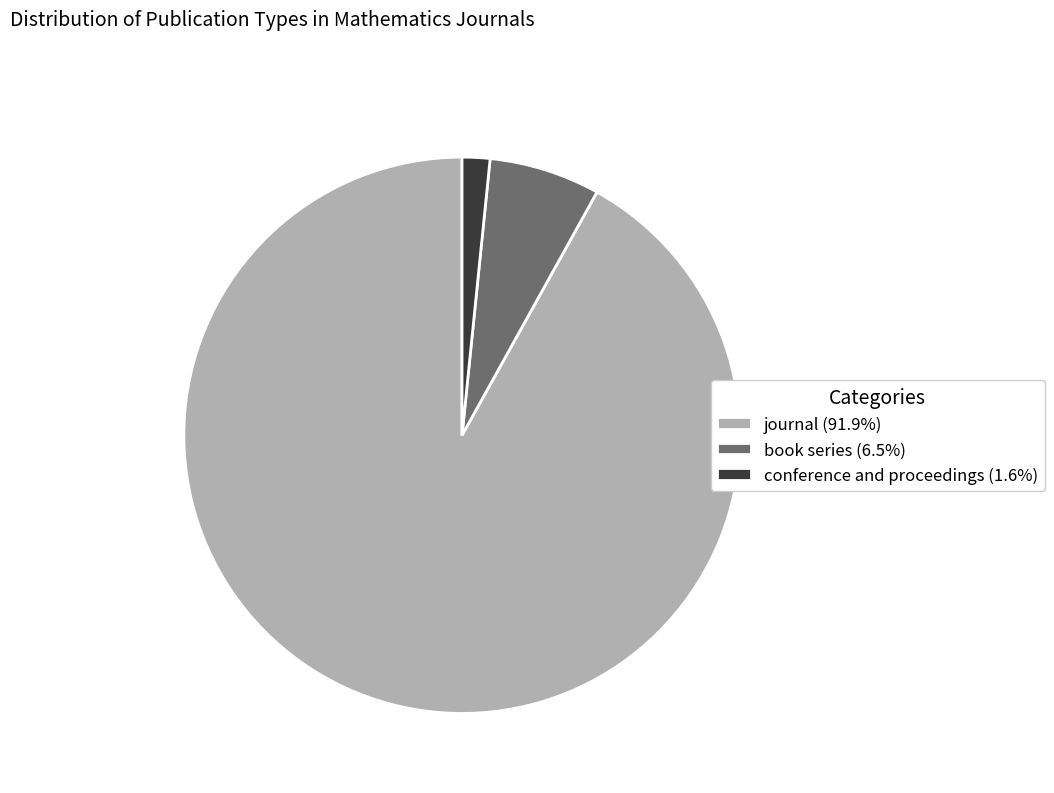

Is the sum of book series and journal greater than half?

Yes